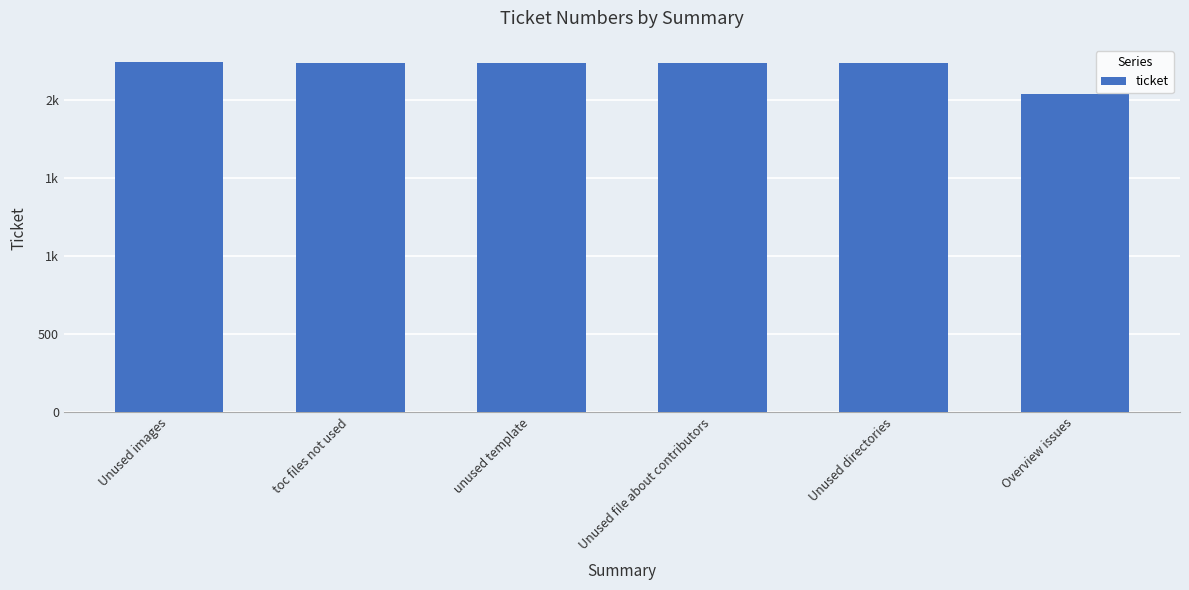

Does the chart contain any negative values?

No